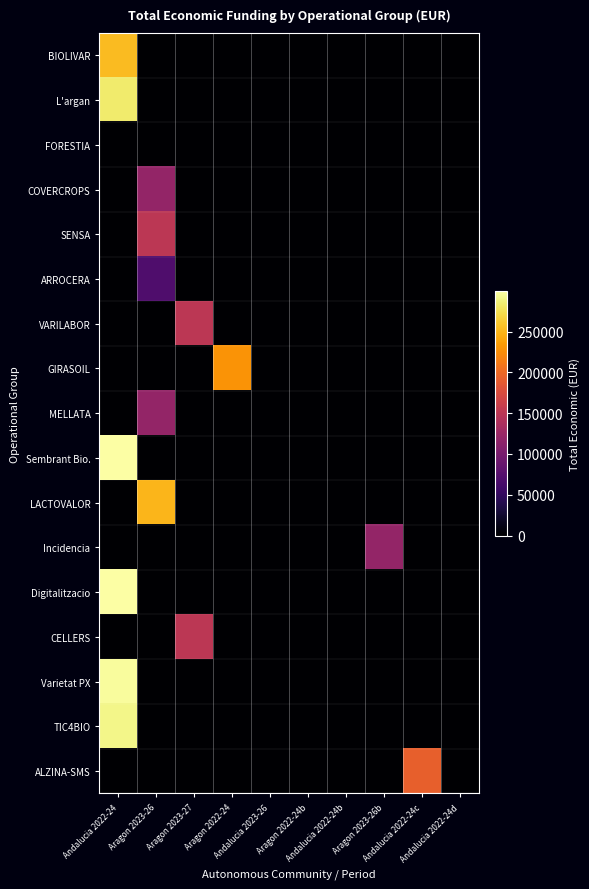

List the series in order of their peak value, highest first.

Digitalitzacio, Sembrant Bio., Varietat PX, TIC4BIO, L'argan, BIOLIVAR, LACTOVALOR, GIRASOIL, ALZINA-SMS, SENSA, VARILABOR, CELLERS, COVERCROPS, MELLATA, Incidencia, ARROCERA, FORESTIA